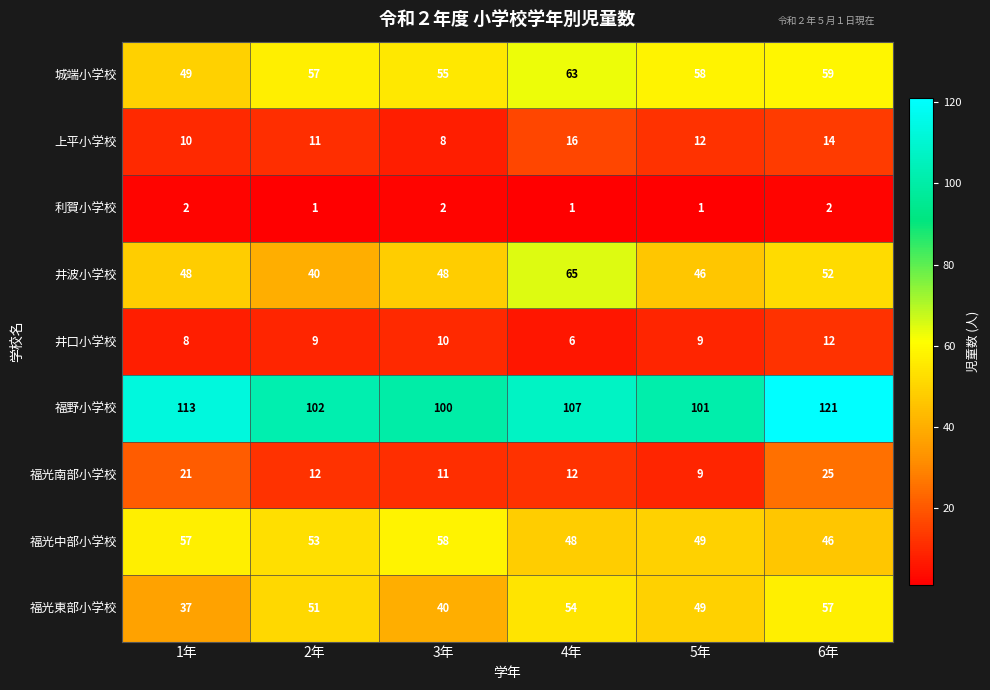

At how many categories does at least one series exceed 49?

6